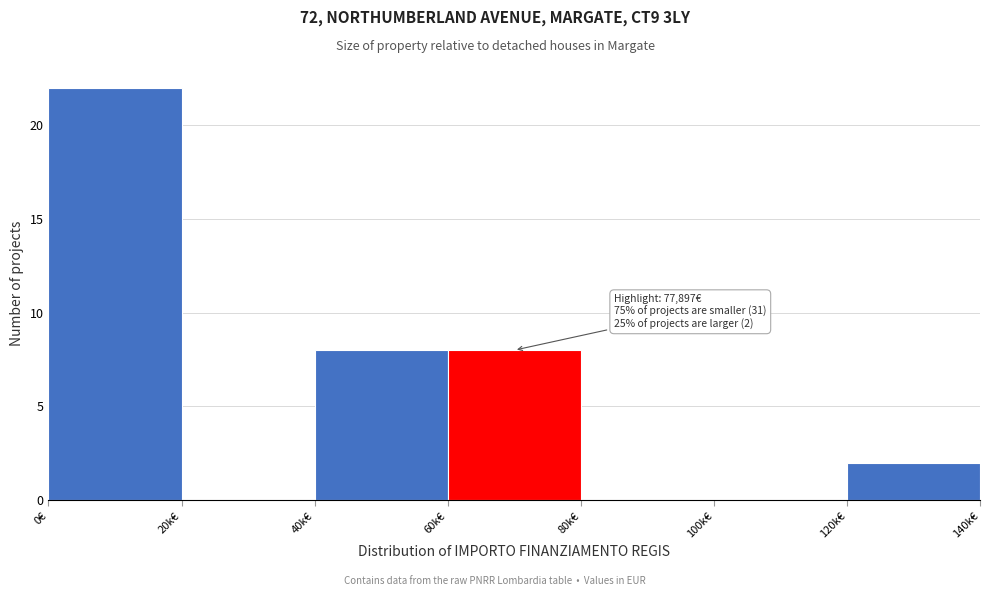

Reading left to right, list all the values displayed in this chart.

0€=22	20k€=0	40k€=8	60k€=8	80k€=0	100k€=0	120k€=2